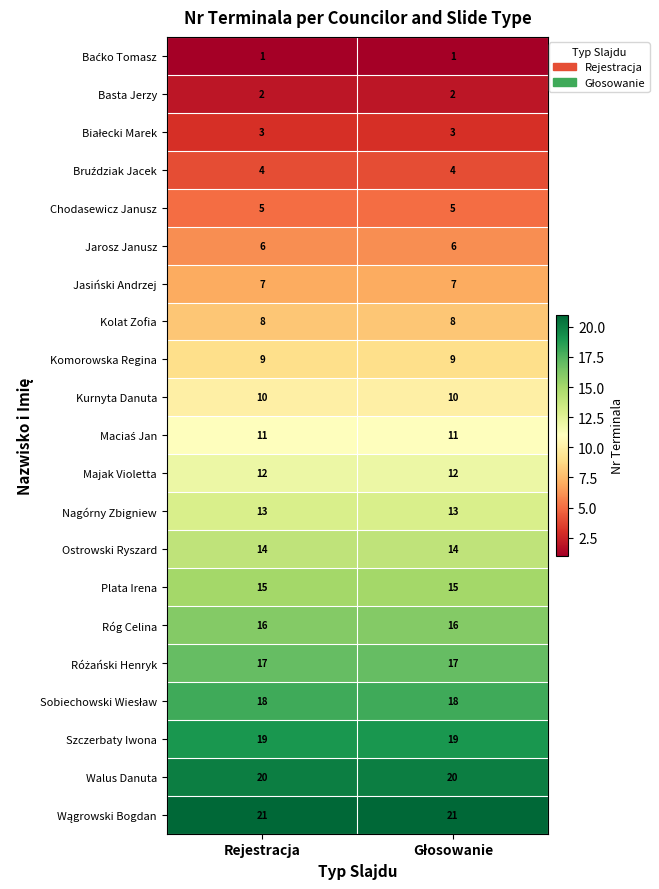

What is the minimum value for Szczerbaty Iwona?

19